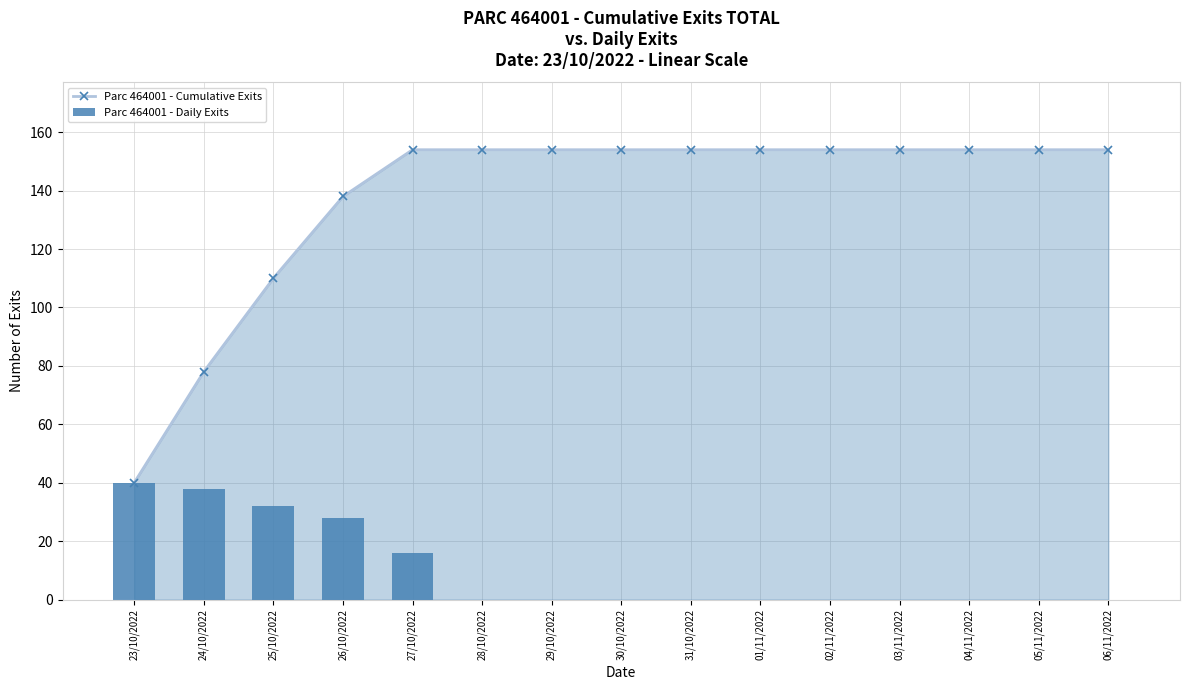

What is the sum of all Parc 464001 - Daily Exits values?

154